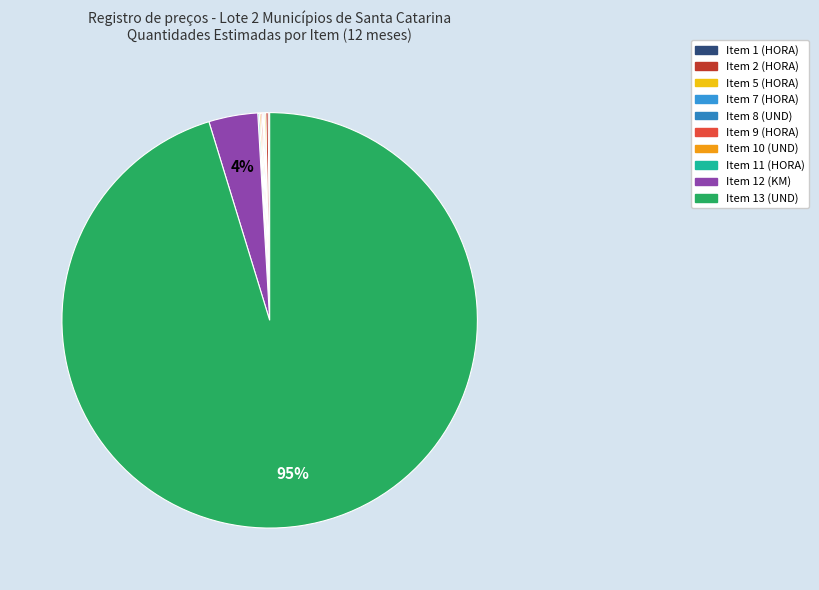

Which slice is the largest?

Item 13 (UND)